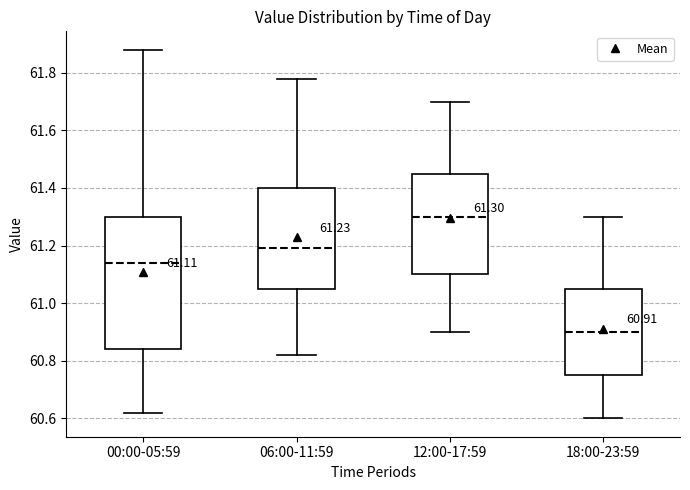

Comparing the boxes themselves (not the whiskers), which one is the tallest?

00:00-05:59